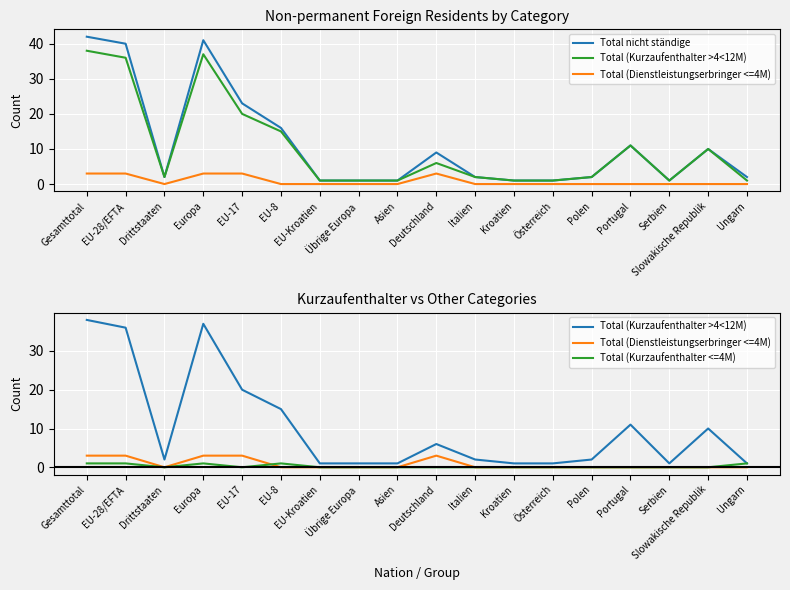

Reading left to right, list all the values displayed in this chart.

Total nicht ständige: Gesamttotal=42	EU-28/EFTA=40	Drittstaaten=2	Europa=41	EU-17=23	EU-8=16	EU-Kroatien=1	Übrige Europa=1	Asien=1	Deutschland=9	Italien=2	Kroatien=1	Österreich=1	Polen=2	Portugal=11	Serbien=1	Slowakische Republik=10	Ungarn=2
Total (Kurzaufenthalter >4<12M): Gesamttotal=38	EU-28/EFTA=36	Drittstaaten=2	Europa=37	EU-17=20	EU-8=15	EU-Kroatien=1	Übrige Europa=1	Asien=1	Deutschland=6	Italien=2	Kroatien=1	Österreich=1	Polen=2	Portugal=11	Serbien=1	Slowakische Republik=10	Ungarn=1
Total (Dienstleistungserbringer <=4M): Gesamttotal=3	EU-28/EFTA=3	Drittstaaten=0	Europa=3	EU-17=3	EU-8=0	EU-Kroatien=0	Übrige Europa=0	Asien=0	Deutschland=3	Italien=0	Kroatien=0	Österreich=0	Polen=0	Portugal=0	Serbien=0	Slowakische Republik=0	Ungarn=0
Total (Kurzaufenthalter <=4M): Gesamttotal=1	EU-28/EFTA=1	Drittstaaten=0	Europa=1	EU-17=0	EU-8=1	EU-Kroatien=0	Übrige Europa=0	Asien=0	Deutschland=0	Italien=0	Kroatien=0	Österreich=0	Polen=0	Portugal=0	Serbien=0	Slowakische Republik=0	Ungarn=1